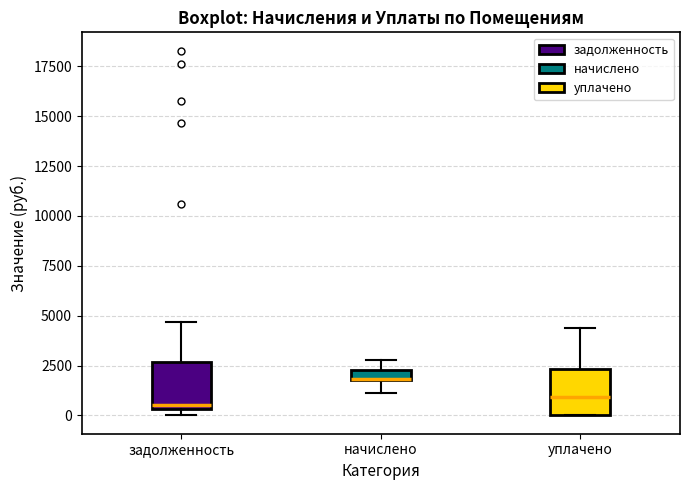

Where is the lower edge of the box for начислено on the y-axis? The values are not printed on the chart, so give them approximately, as read against the axis.

2000